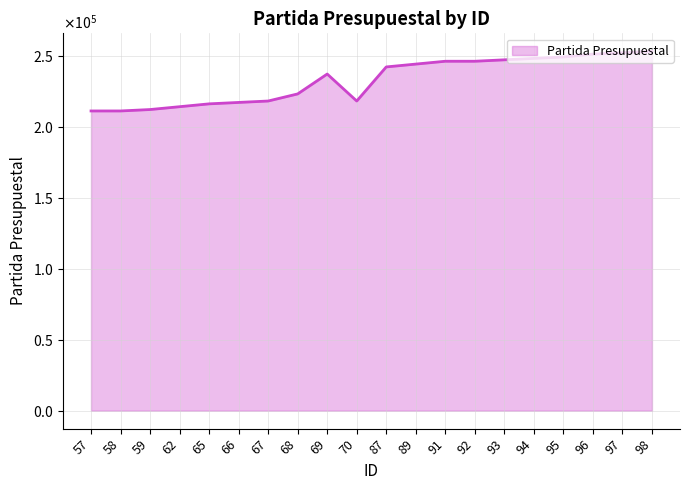

Is this an area chart (filled region under the line)?

Yes